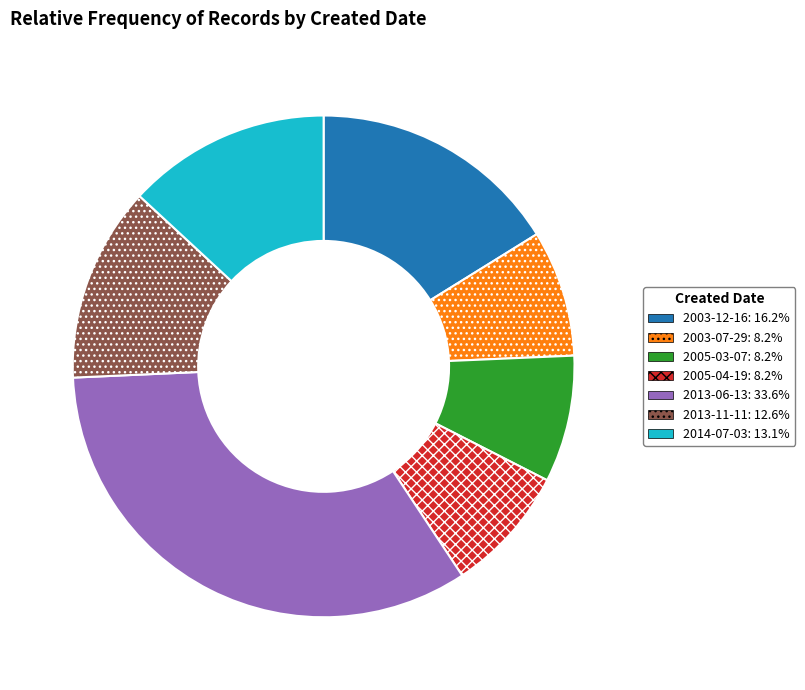

Does any single category account for the majority?

No